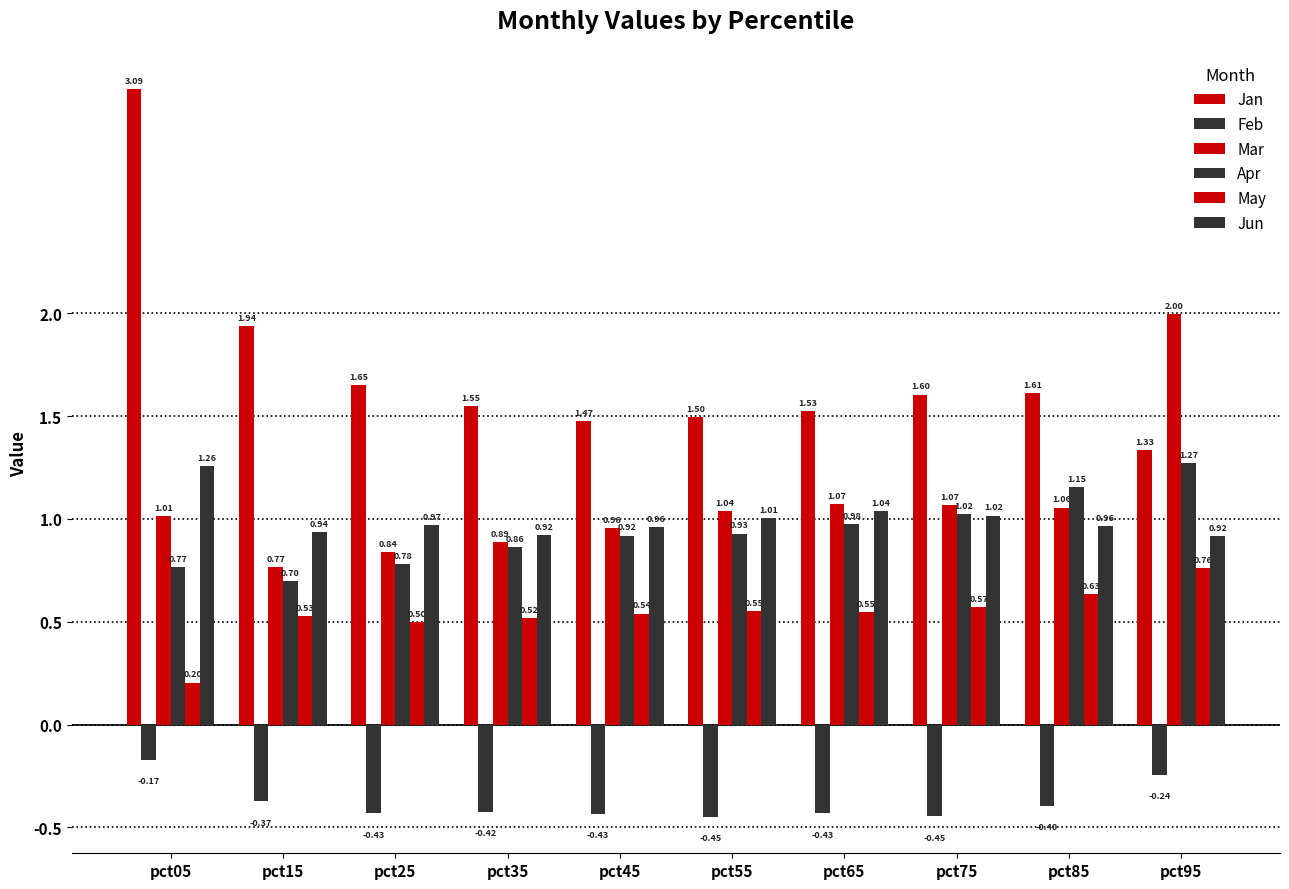

What is the sum of the Feb values at pct65 and pct35?

-0.9